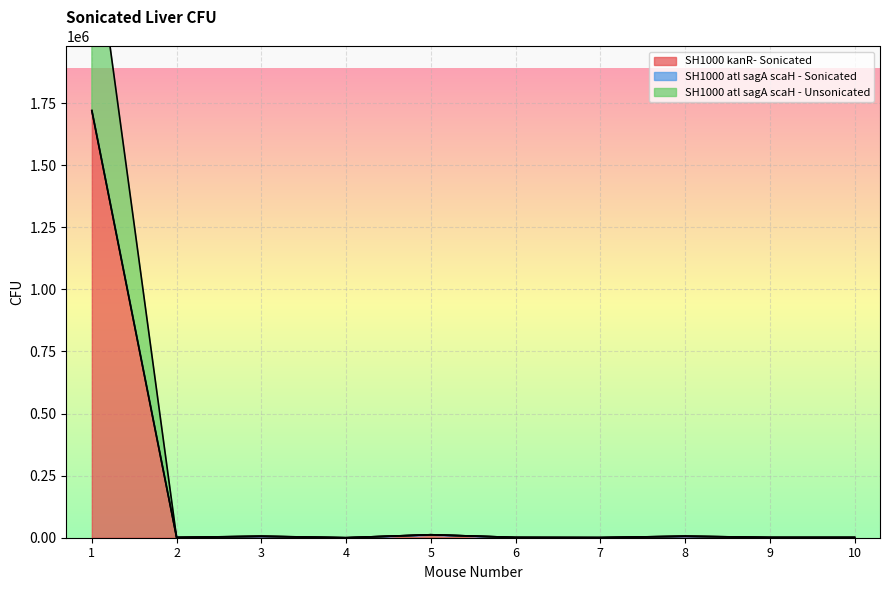

True or false: SH1000 kanR- Sonicated has a value of 2719810 at 1.

False